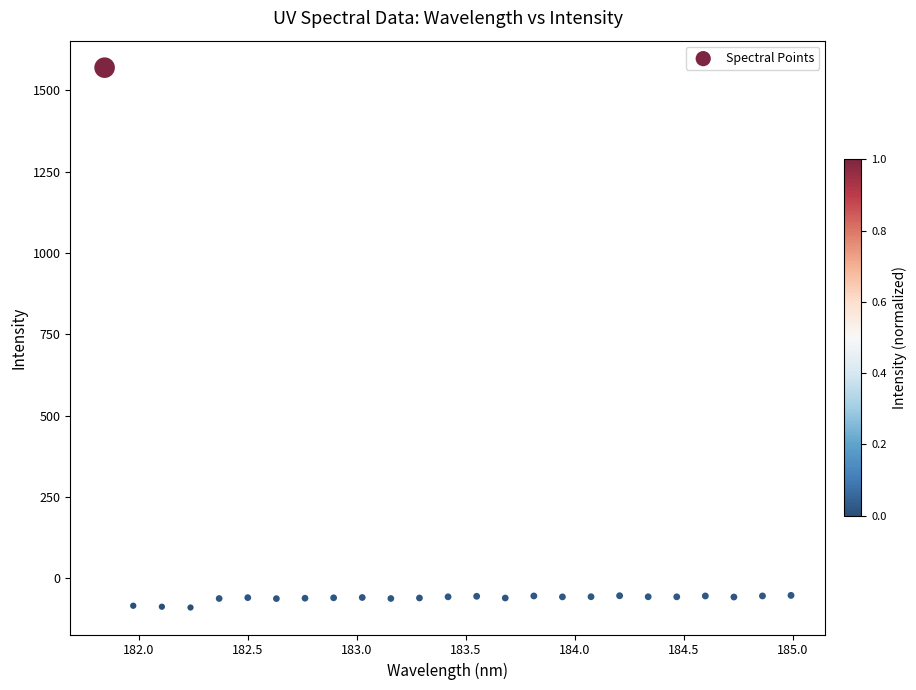

What is the range of X values (max minus min)?

3.1